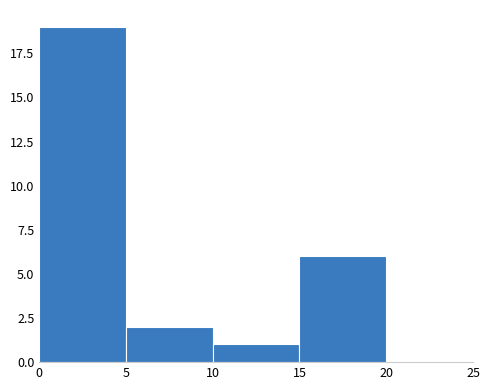

Reading left to right, list every bar in this chart as the range it spans on the x-axis followed by its height. The values are not printed on the chart, so give them approximately, as read against the axis.

0 to 5: 19
5 to 10: 2
10 to 15: 1
15 to 20: 6
20 to 25: 0